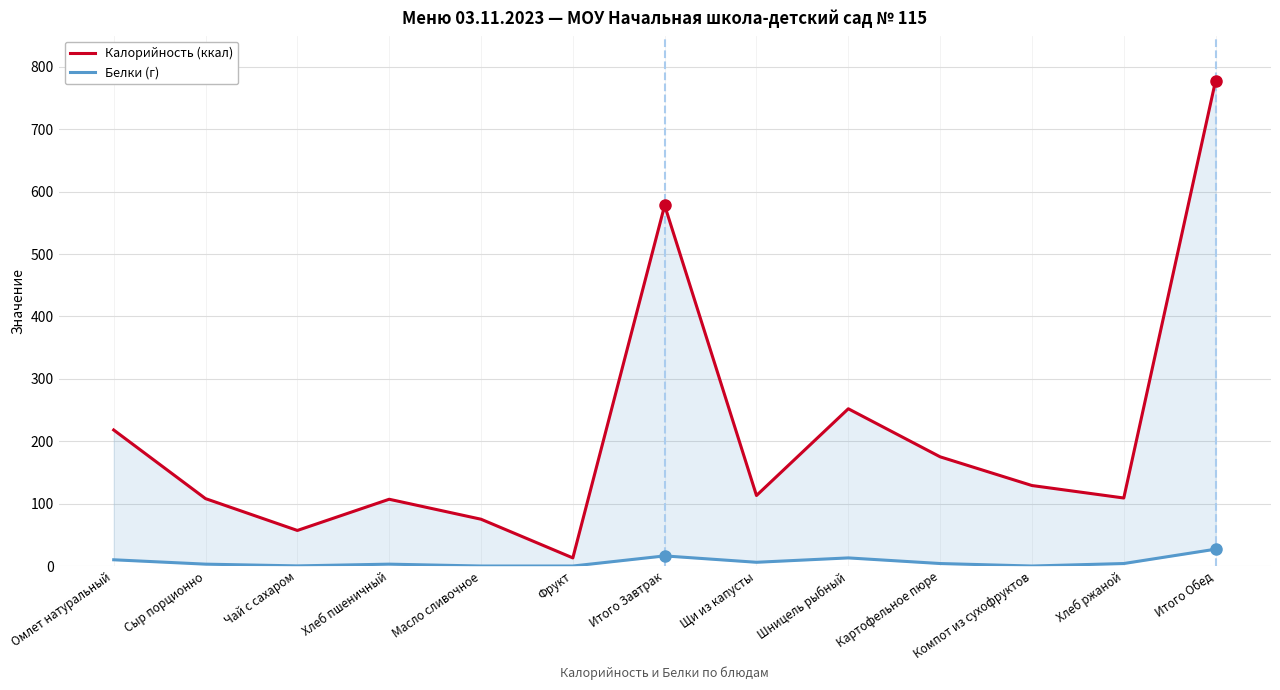

Count the number of categories in the chart.

13